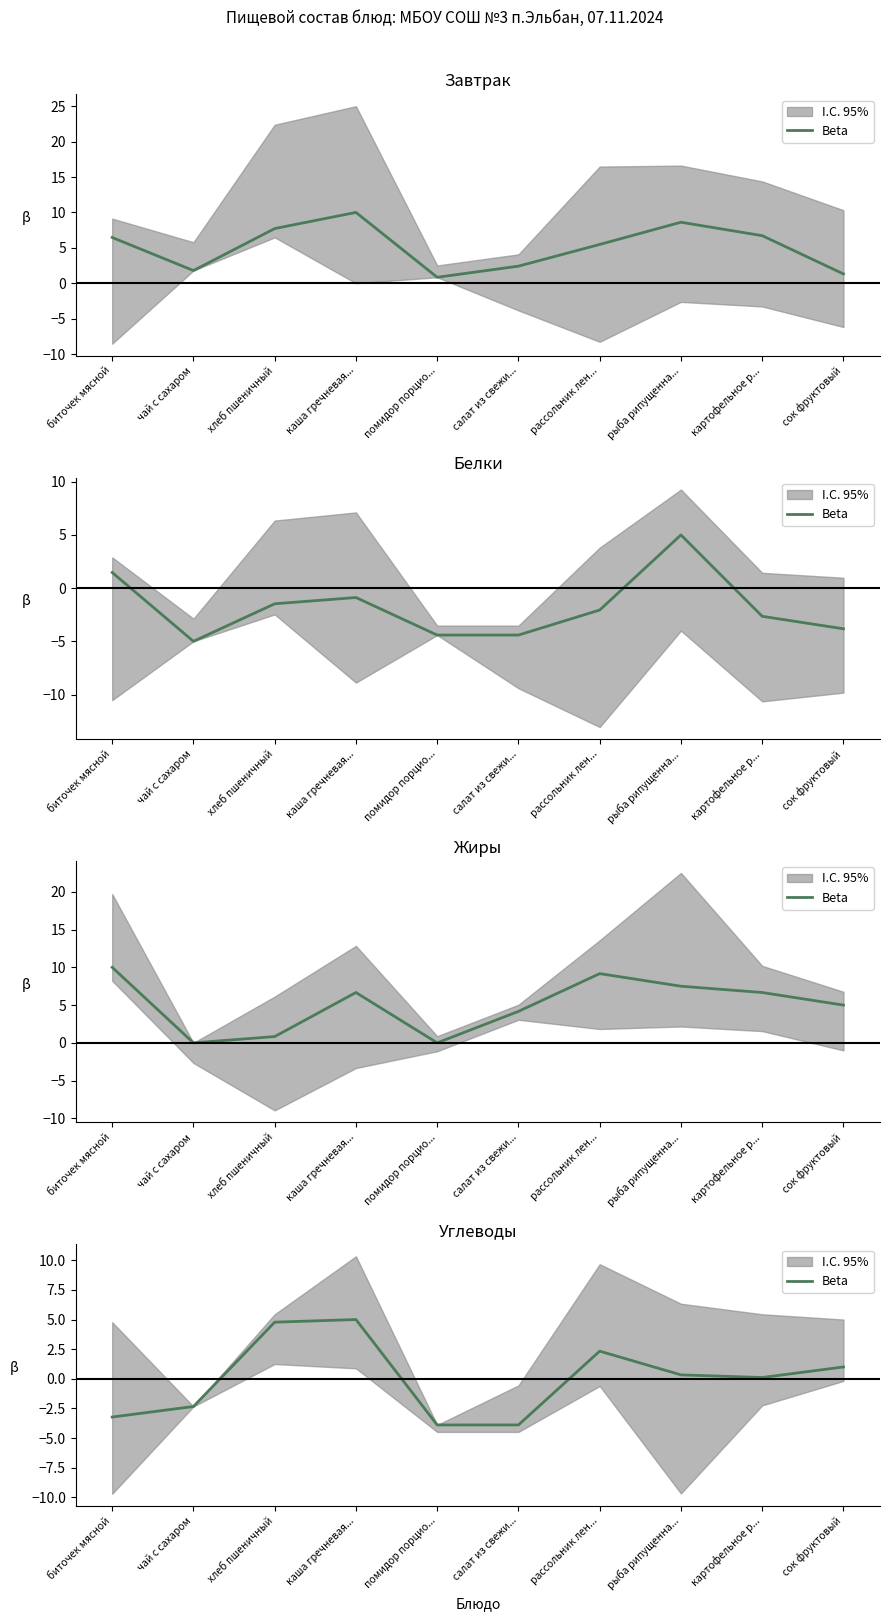

Is it true that the value at помидор порцио... is -3.9?

True